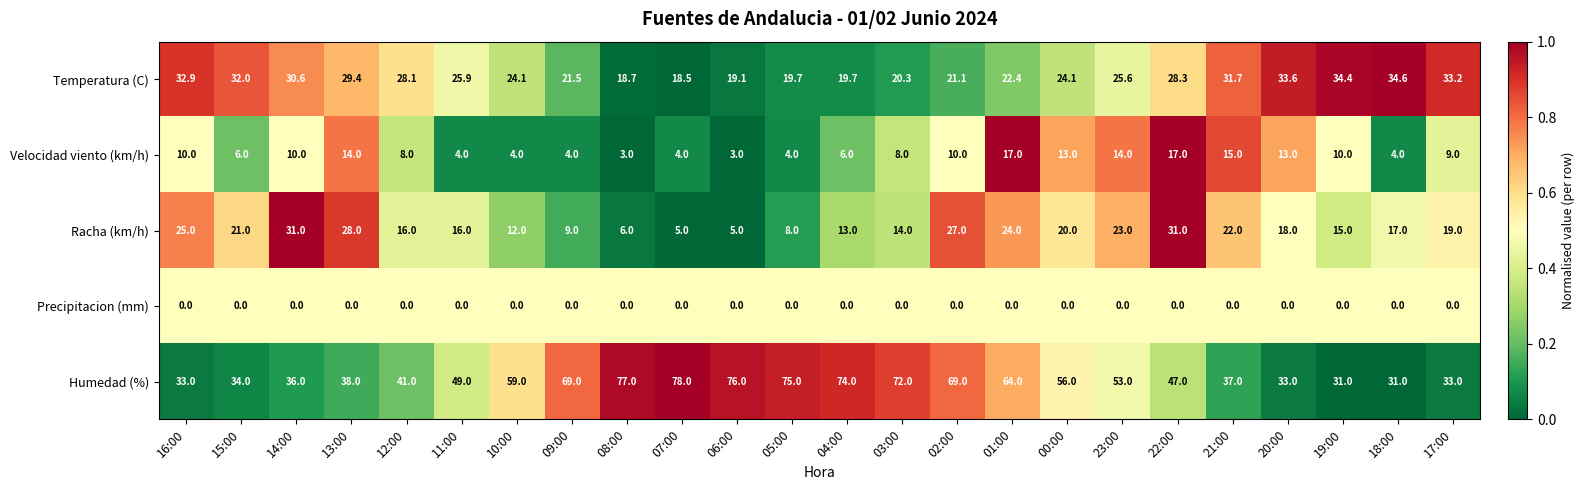

At which label does Racha (km/h) first exceed 18?

16:00